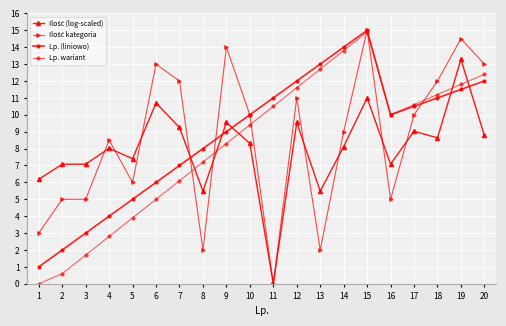

What is the maximum value shown in the chart?

15.0